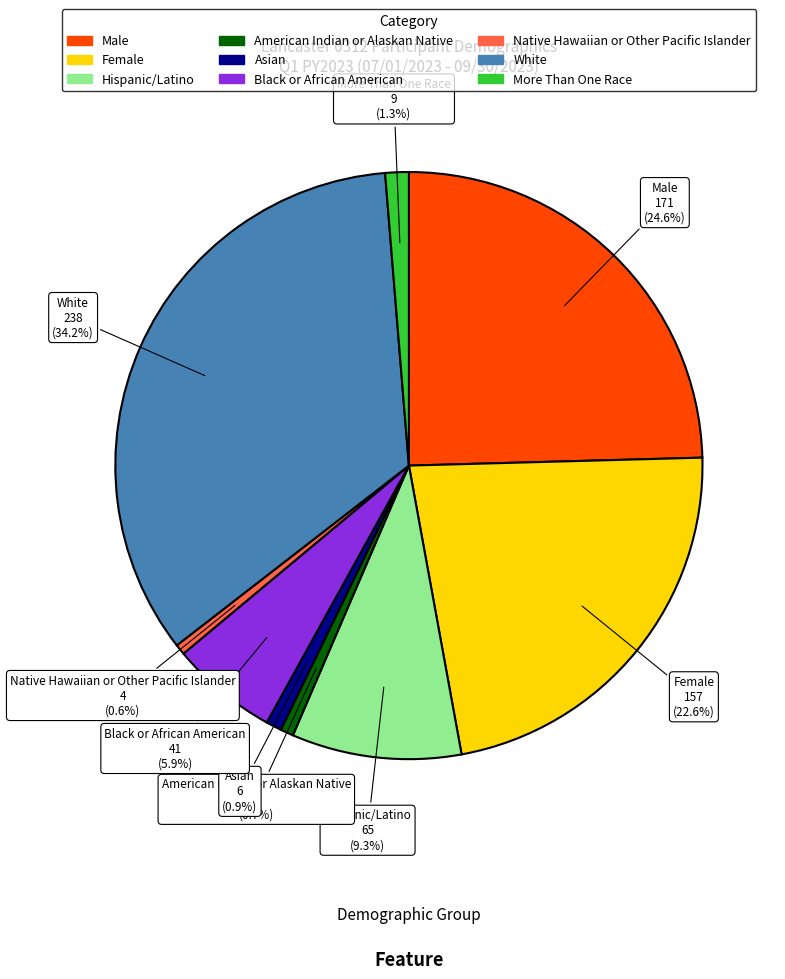

Is there a majority slice in this chart?

No